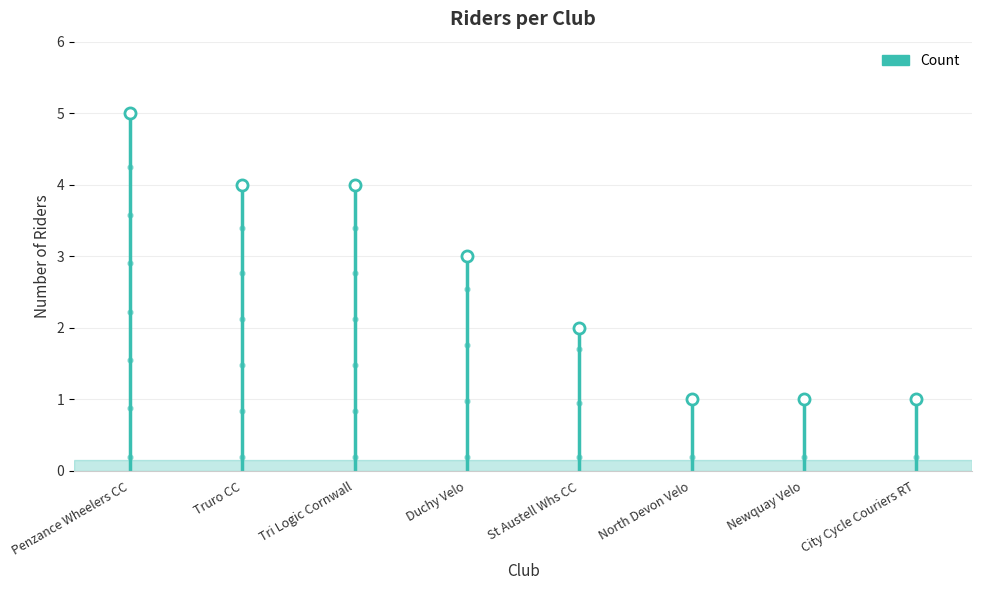

True or false: the data shows 4 at Tri Logic Cornwall.

True